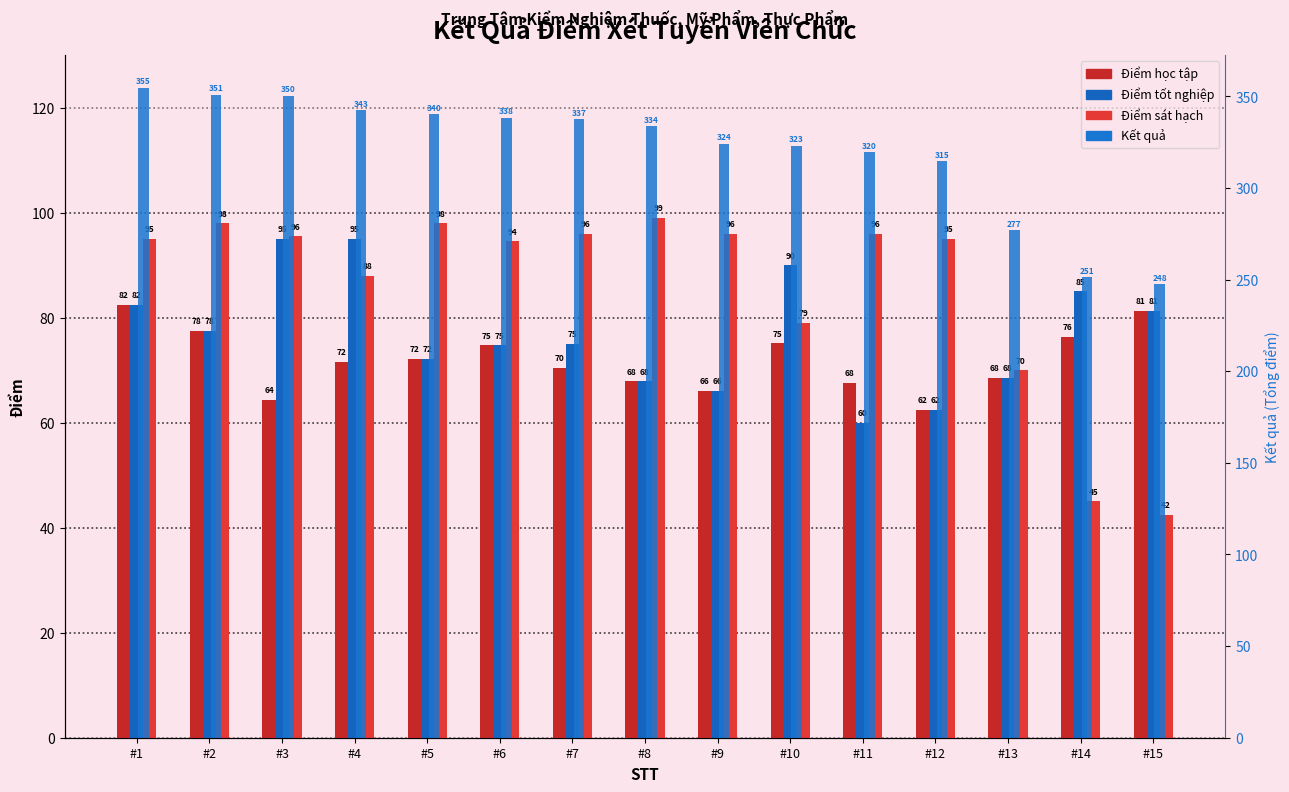

What is the difference between the maximum and minimum values in the Điểm sát hạch series?

56.5